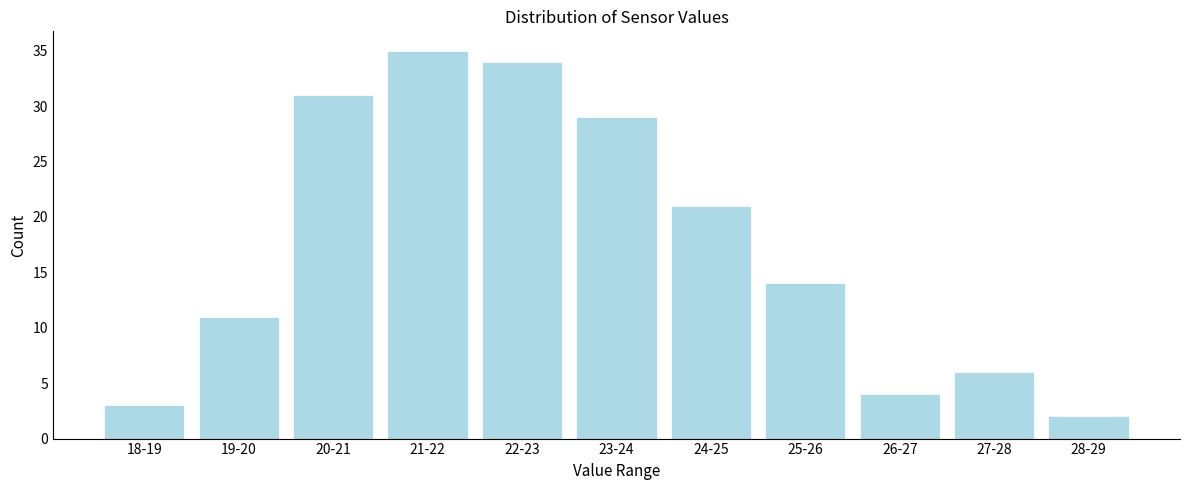

Reading left to right, extract all data points from this chart.

18-19=3	19-20=11	20-21=31	21-22=35	22-23=34	23-24=29	24-25=21	25-26=14	26-27=4	27-28=6	28-29=2